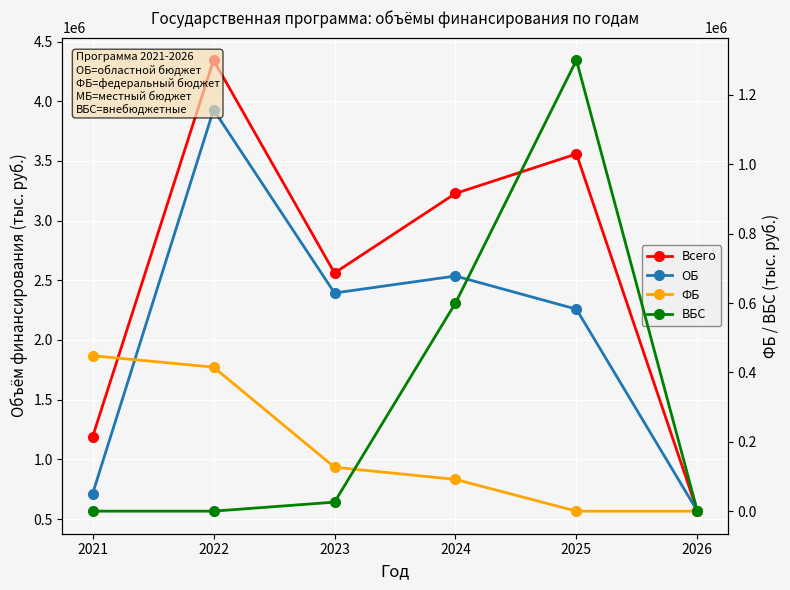

Reading left to right, list all the values displayed in this chart.

Всего: 1189164.7	4343764.9	2561282.5	3227349.4	3558098.0	566241.6
ОБ: 712398.7	3928389.4	2393471.1	2535739.5	2257887.1	566053.1
ФБ: 448130.3	415240.8	126733.7	91589.5	64.4	57.8
ВБС: 135.6	134.7	26099.8	600020.4	1300146.5	130.7